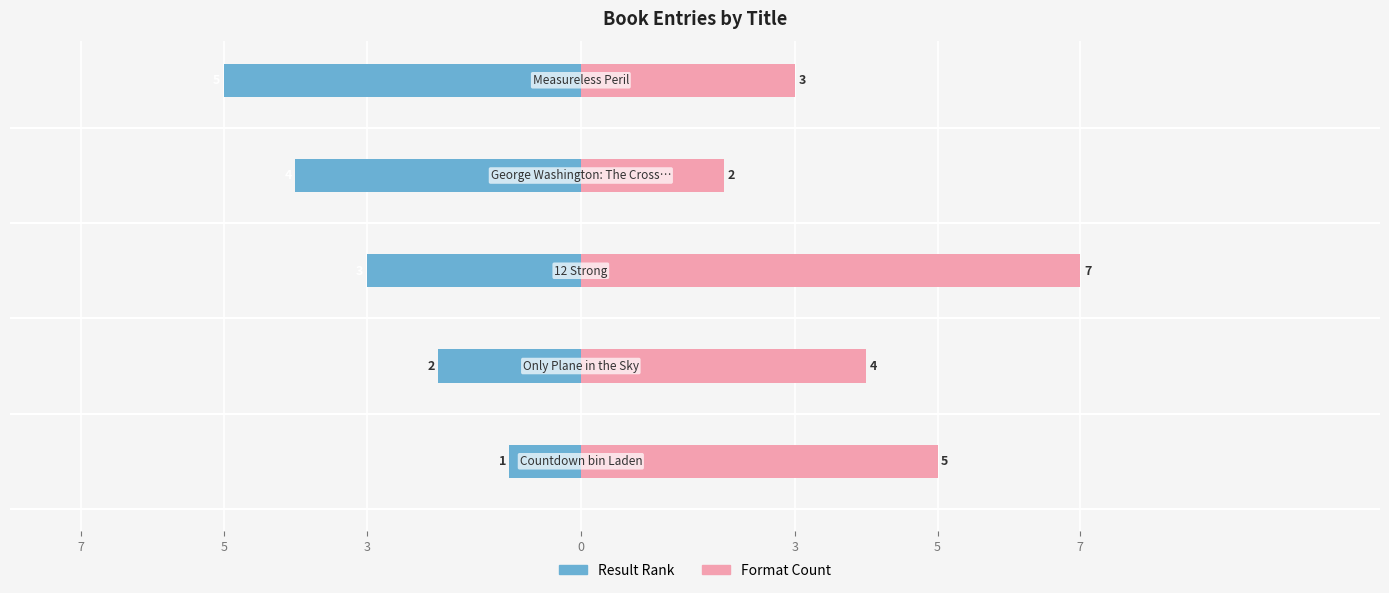

Reading left to right, what are all the values shown in this chart?

Result Rank: 7=-1	5=-2	3=-3	0=-4	3=-5
Format Count: 7=5	5=4	3=7	0=2	3=3